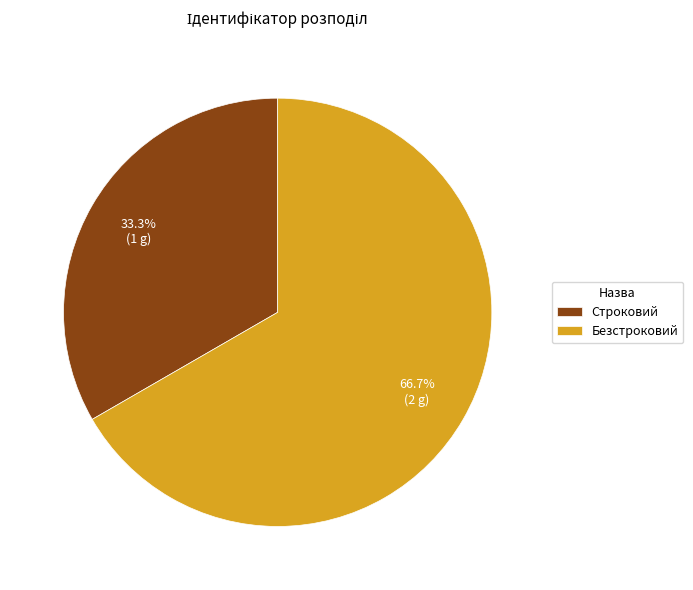

What is the ratio of the value at Безстроковий to the value at Строковий?

2.0